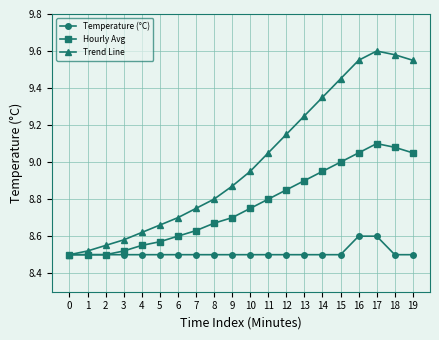

Rank the series by their maximum value, from lowest to highest.

Temperature (°C), Hourly Avg, Trend Line